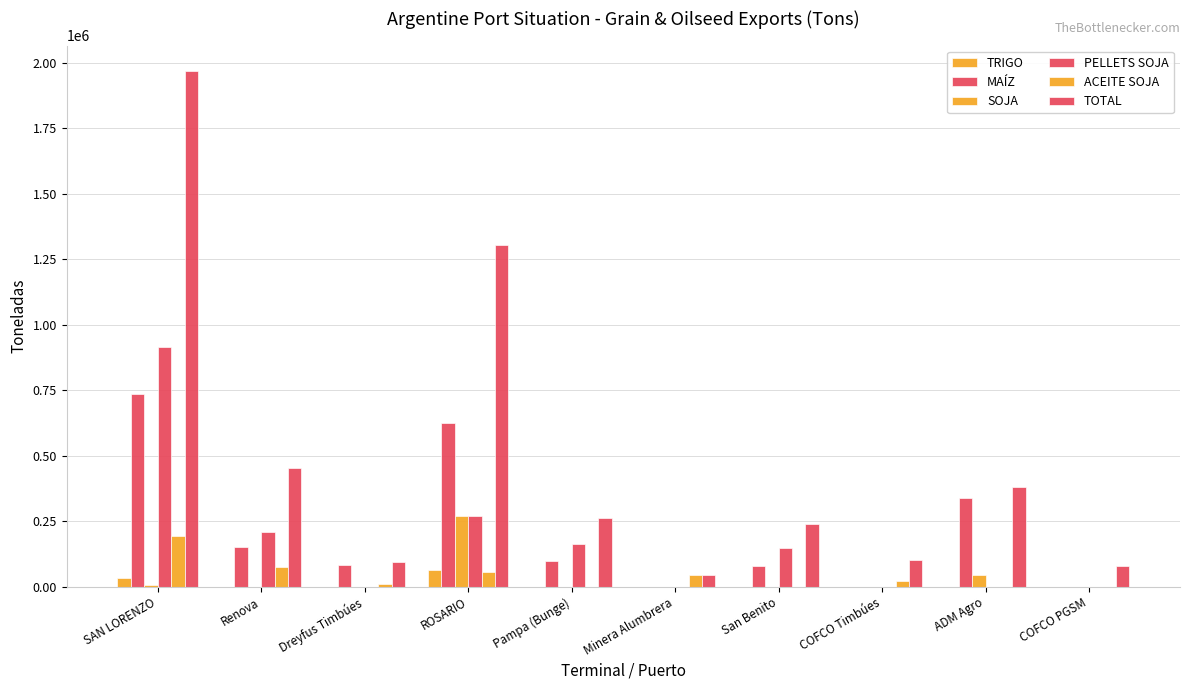

Are the bars horizontal?

No